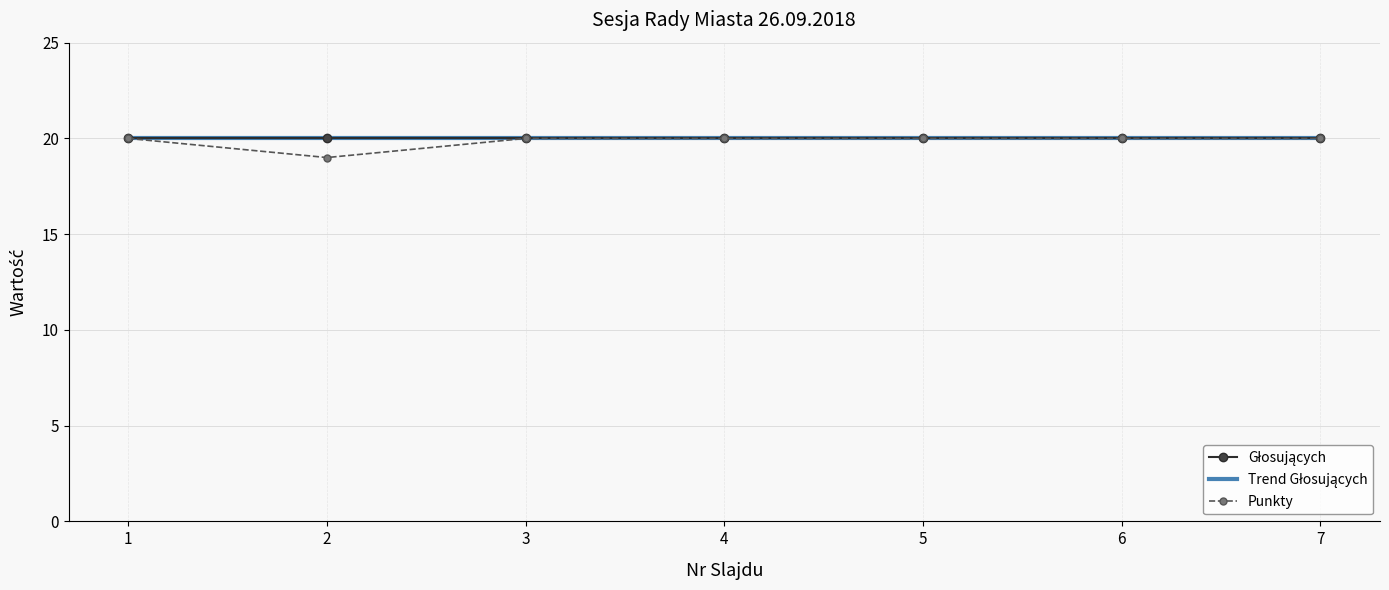

What is the maximum value shown in the chart?

20